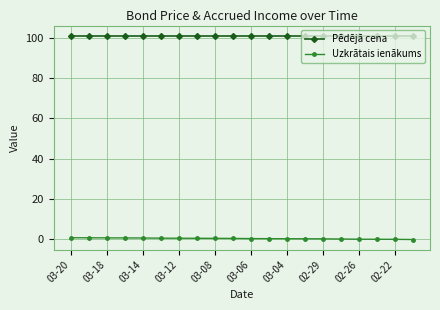

What is the average value of the Uzkrātais ienākums series?

0.3